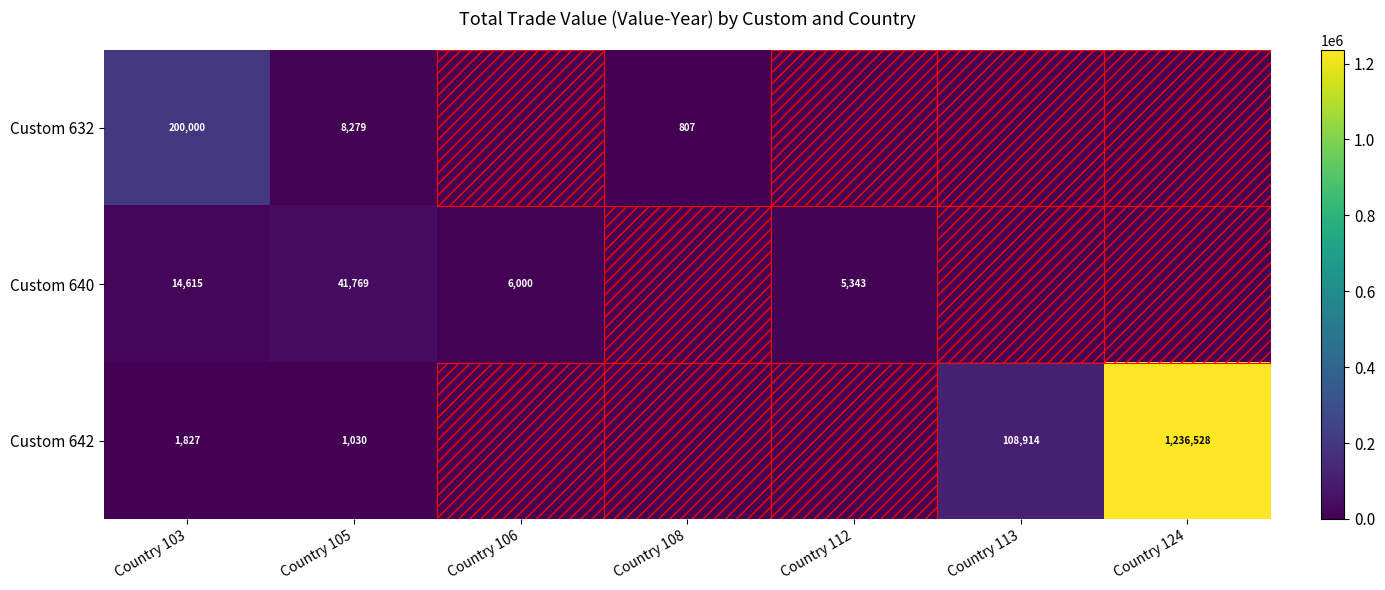

Is it true that Custom 642 equals 1236528 at Country 124?

True